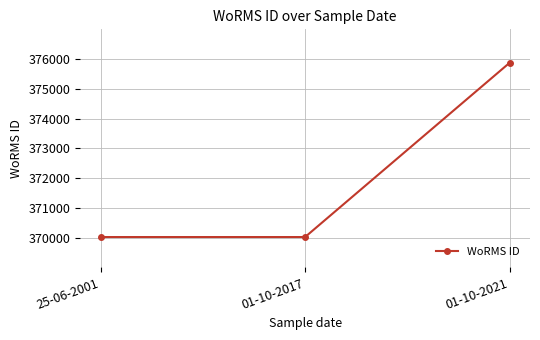

What is the label of the 2nd point from the right?

01-10-2017